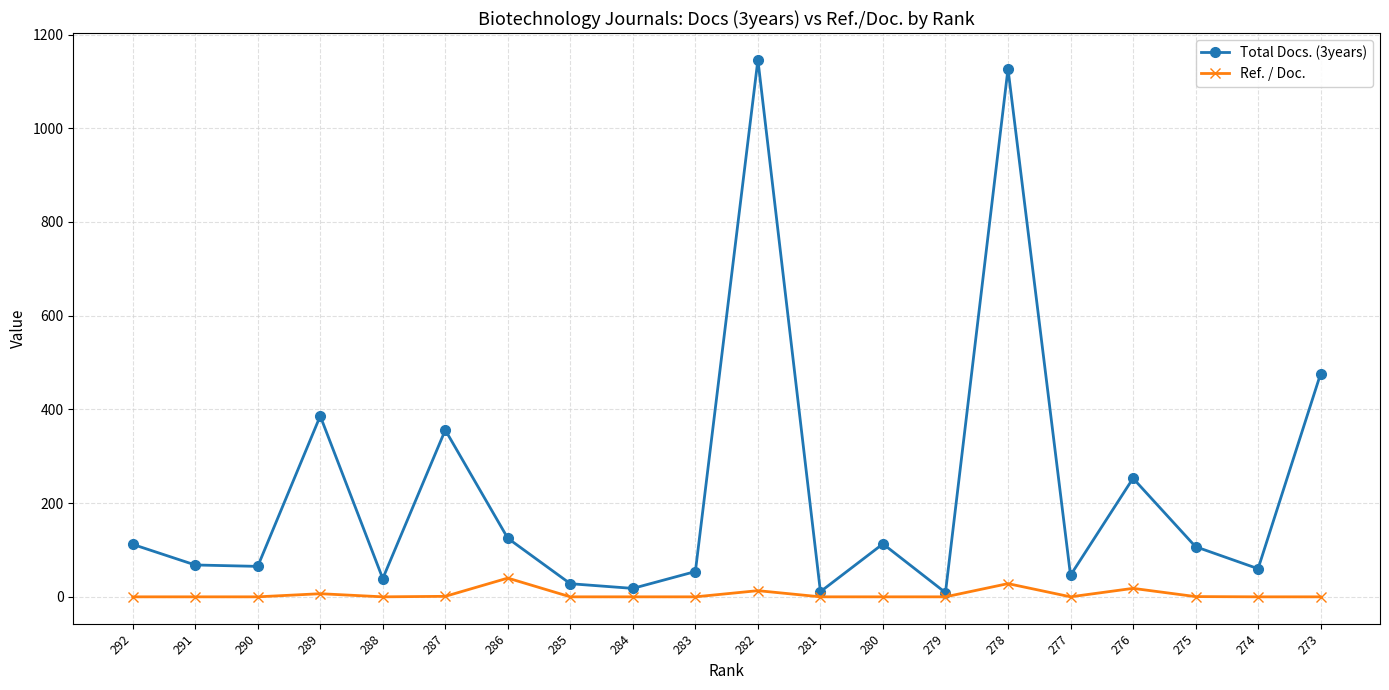

Is the value of Total Docs. (3years) at 283 greater than the value of Ref. / Doc. at 285?

Yes